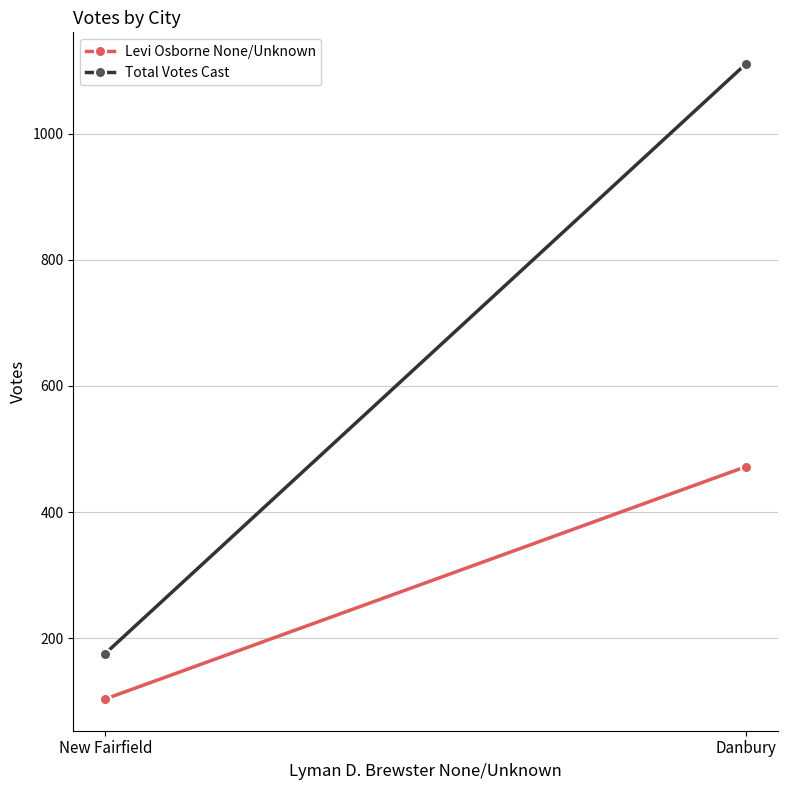

Where is Levi Osborne None/Unknown nearest to the value 288?

Danbury